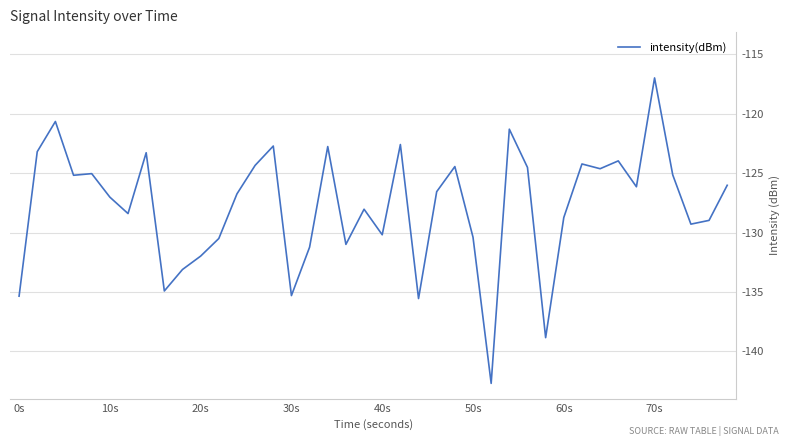

What is the difference between the maximum and minimum values?

25.7